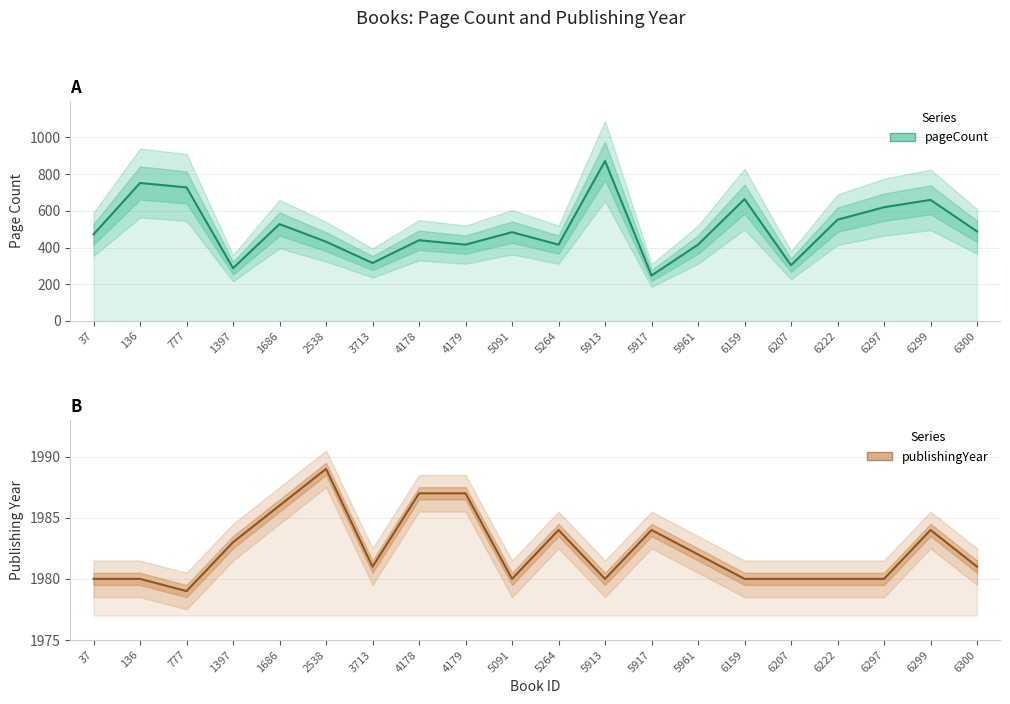

True or false: pageCount and publishingYear intersect in this chart.

False